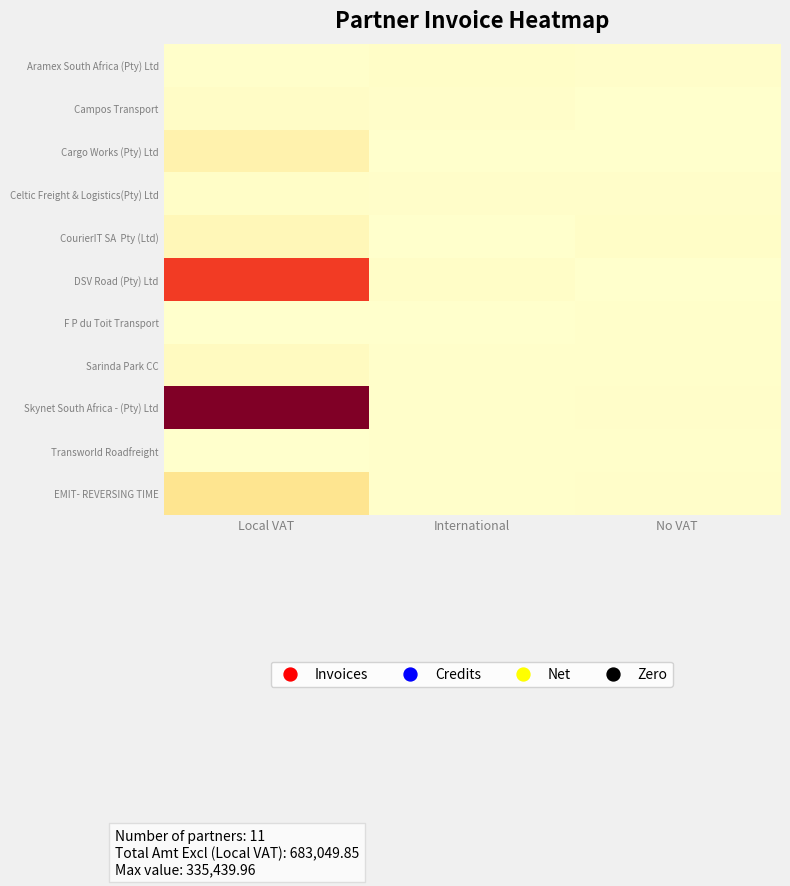

Which series changed the most between Local VAT and International?

Skynet South Africa - (Pty) Ltd